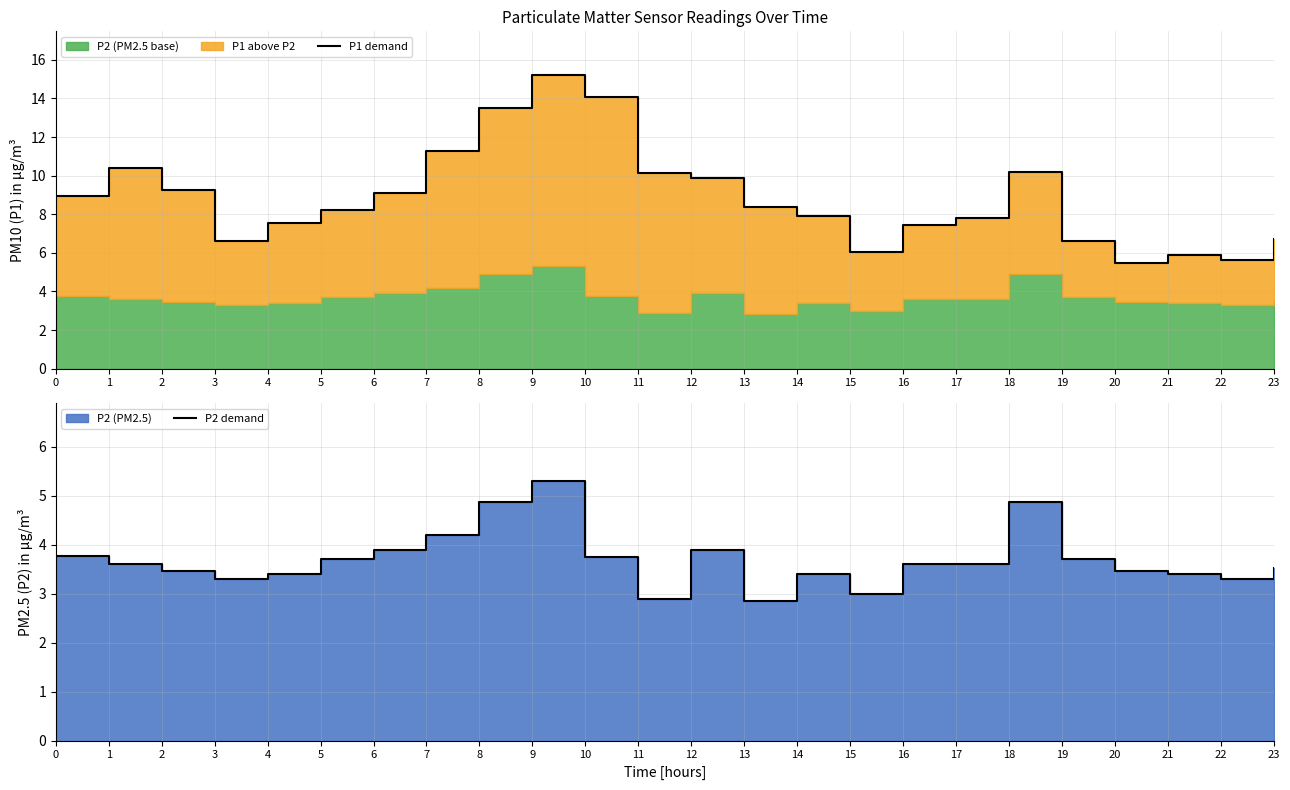

What is the total value across all series at 19?

10.3